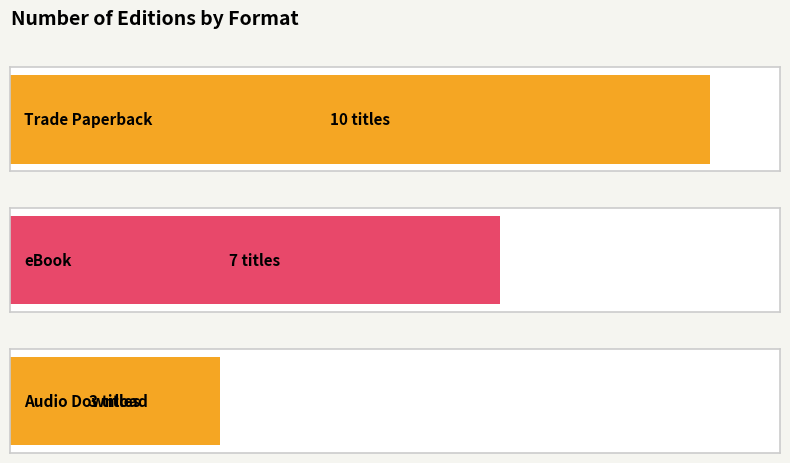

Rank the categories by value from lowest to highest.

Audio Download, eBook, Trade Paperback